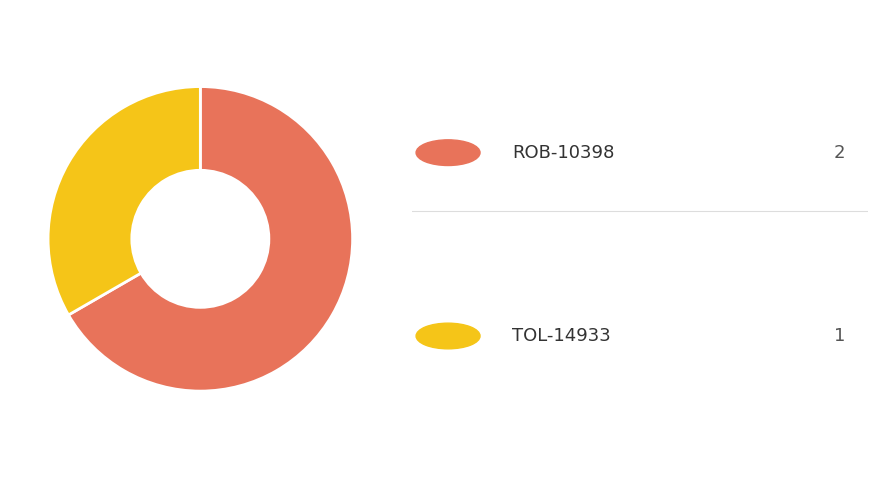

Does any single category account for the majority?

Yes